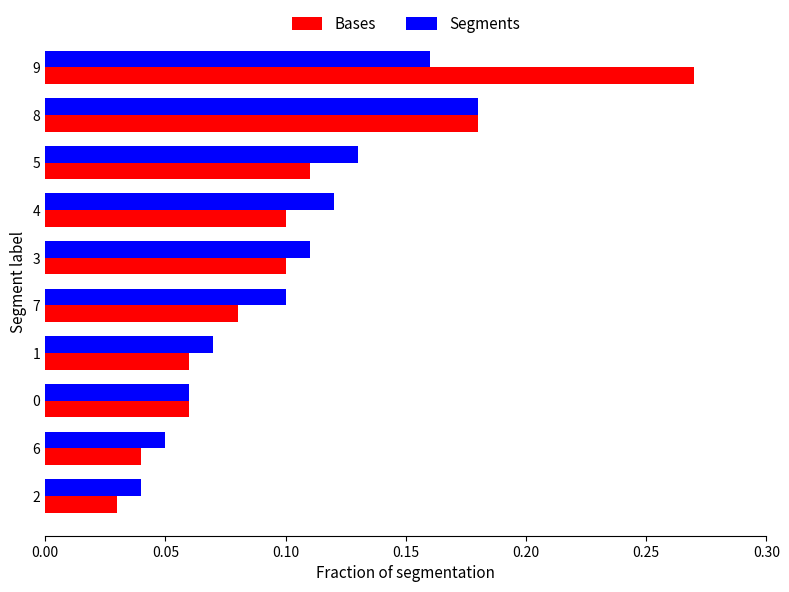

At which category is the sum across all series the highest?

9